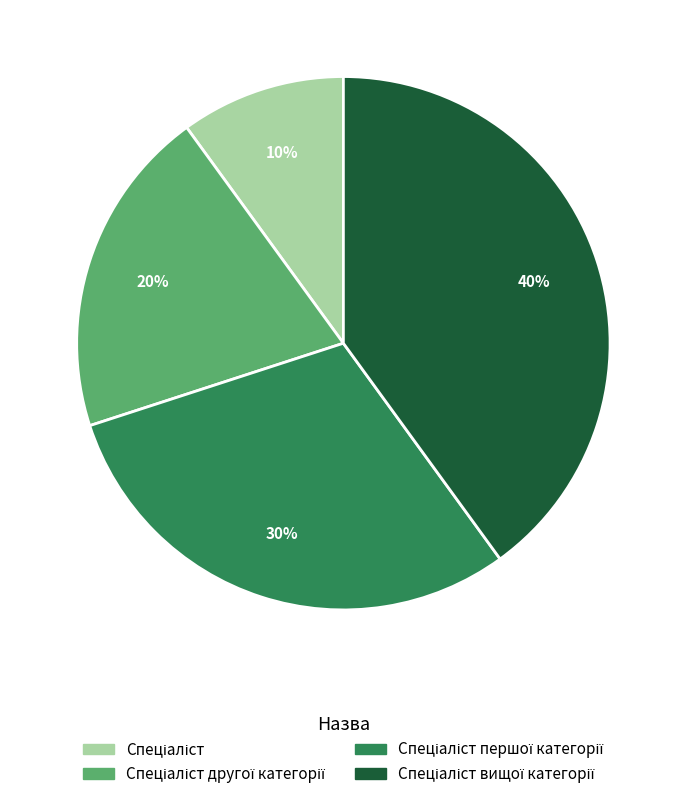

Does any single category account for the majority?

No